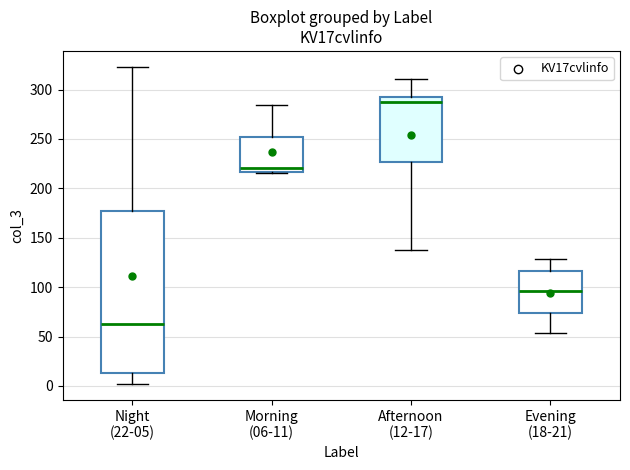

Comparing the boxes themselves (not the whiskers), which one is the tallest?

Night (22-05)